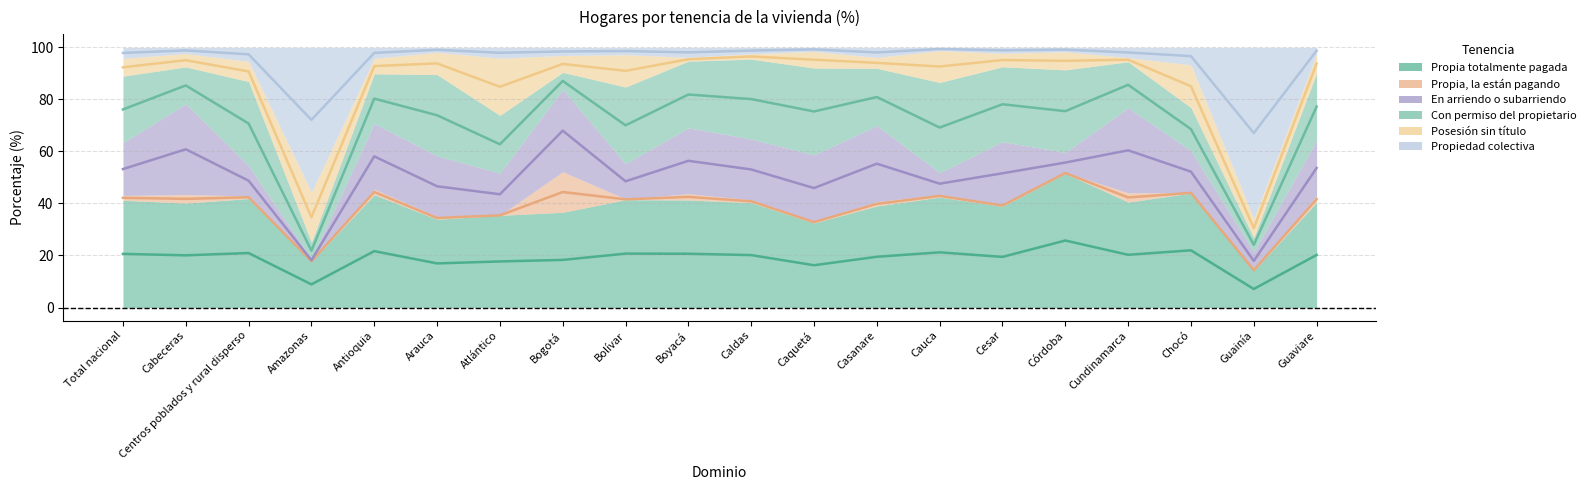

Which series has the widest spread of values?

Propiedad colectiva